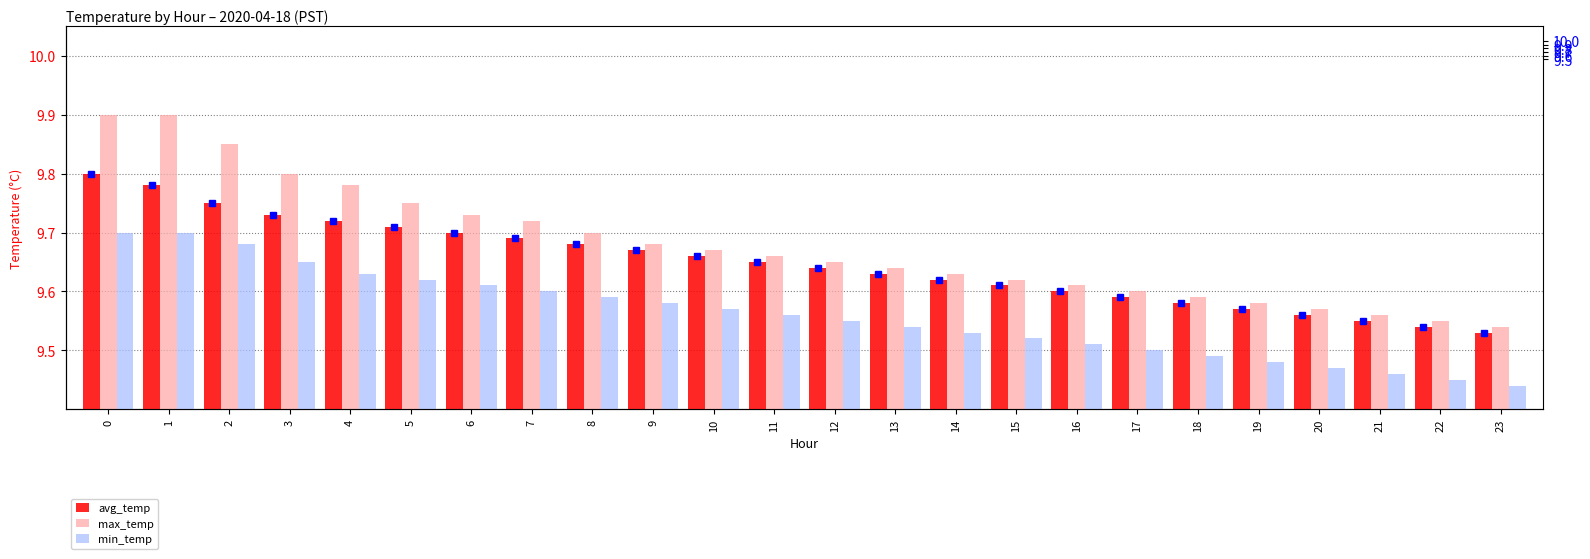

Reading right to left, extract all data points from this chart.

avg_temp: 9.5	9.5	9.6	9.6	9.6	9.6	9.6	9.6	9.6	9.6	9.6	9.6	9.7	9.7	9.7	9.7	9.7	9.7	9.7	9.7	9.7	9.8	9.8	9.8
max_temp: 9.5	9.6	9.6	9.6	9.6	9.6	9.6	9.6	9.6	9.6	9.6	9.7	9.7	9.7	9.7	9.7	9.7	9.7	9.8	9.8	9.8	9.8	9.9	9.9
min_temp: 9.4	9.4	9.5	9.5	9.5	9.5	9.5	9.5	9.5	9.5	9.5	9.6	9.6	9.6	9.6	9.6	9.6	9.6	9.6	9.6	9.7	9.7	9.7	9.7